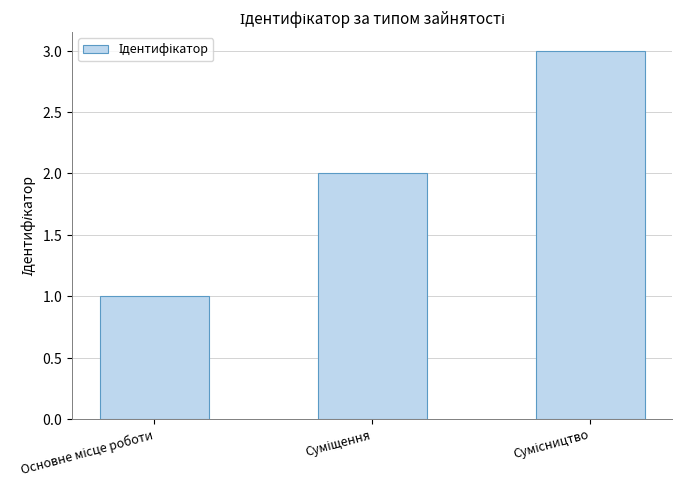

Are the bars horizontal?

No